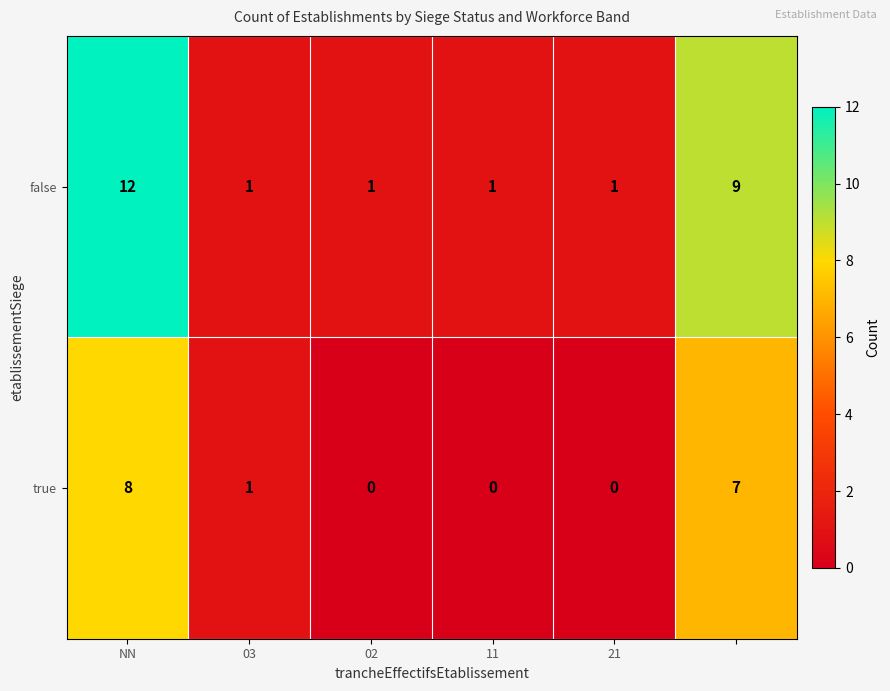

How many categories are shown in the chart?

6